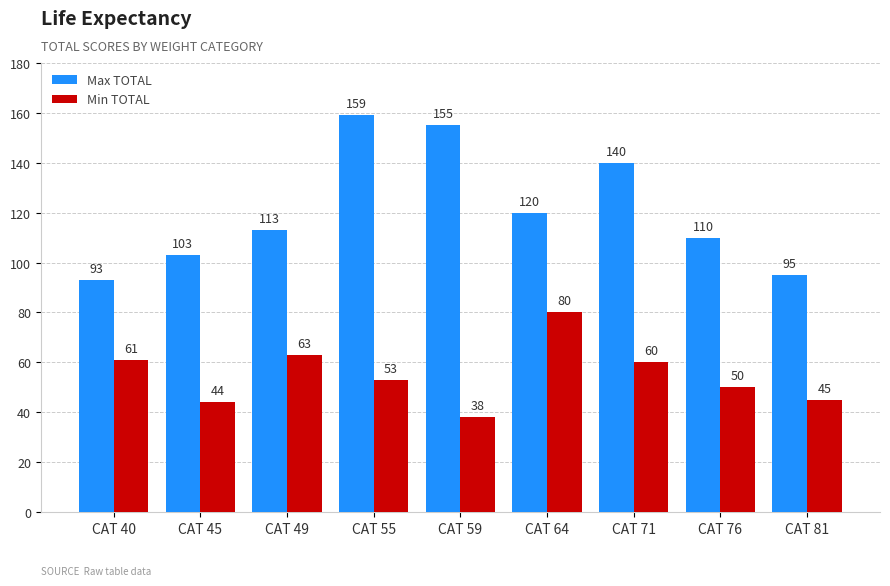

How many categories are shown in the chart?

9